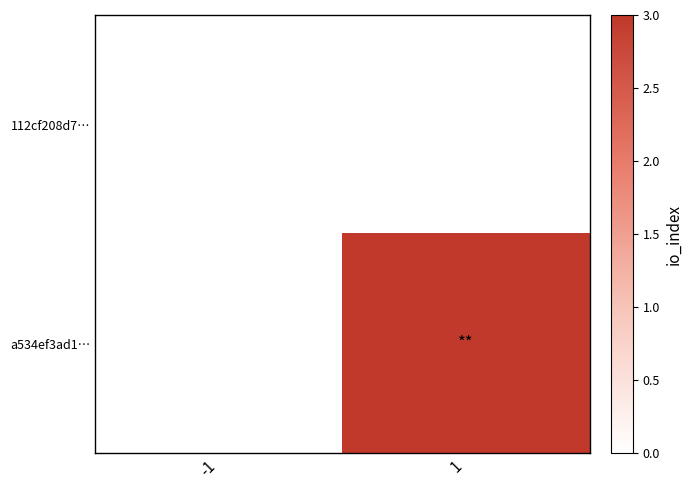

Reading left to right, what are all the values shown in this chart?

112cf208d7…: -1=0	1=0
a534ef3ad1…: -1=0	1=3